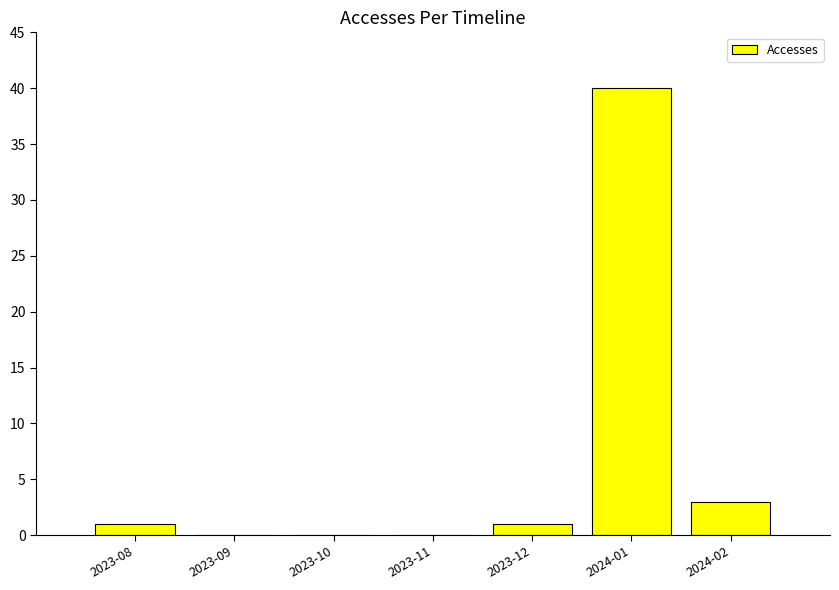

What is the maximum value shown in the chart?

40